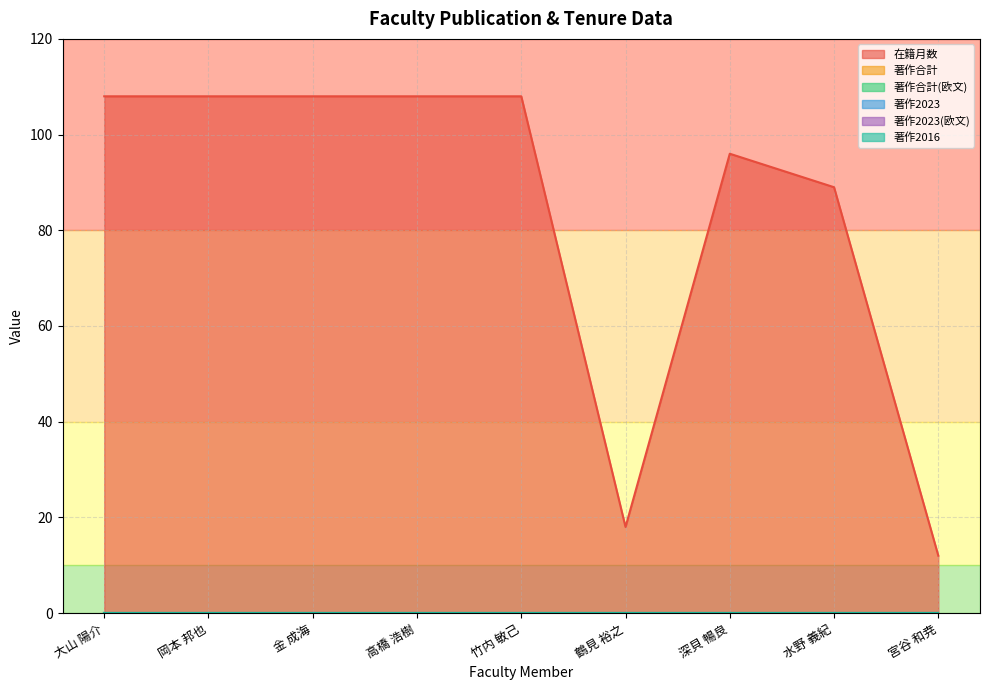

Which series has the largest total across all categories?

在籍月数